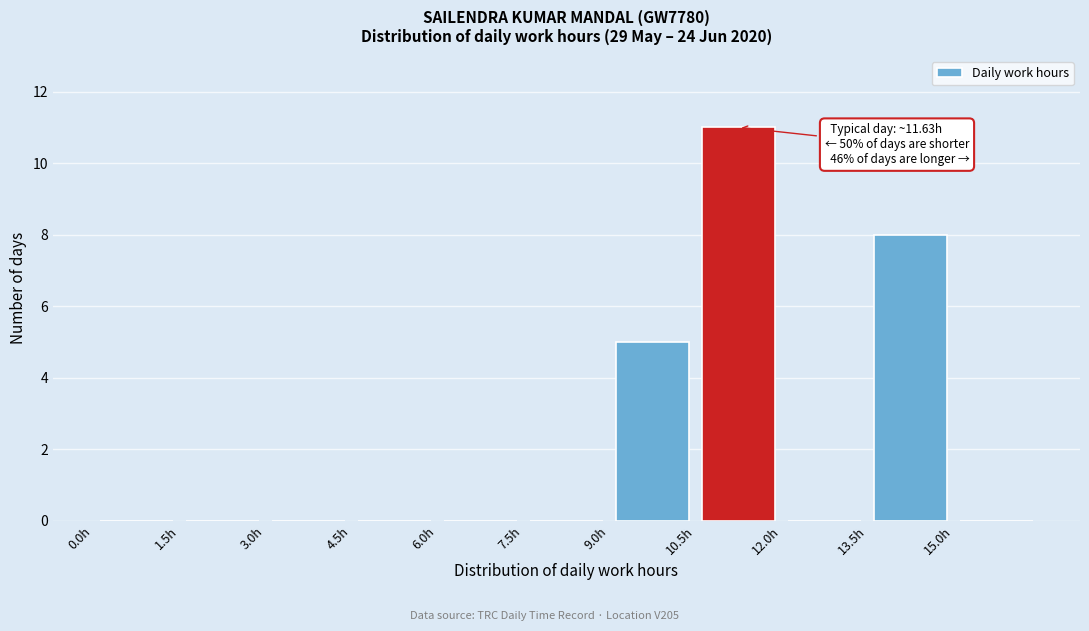

Over which range of the x-axis is the bar tallest?

10.5 to 12.0